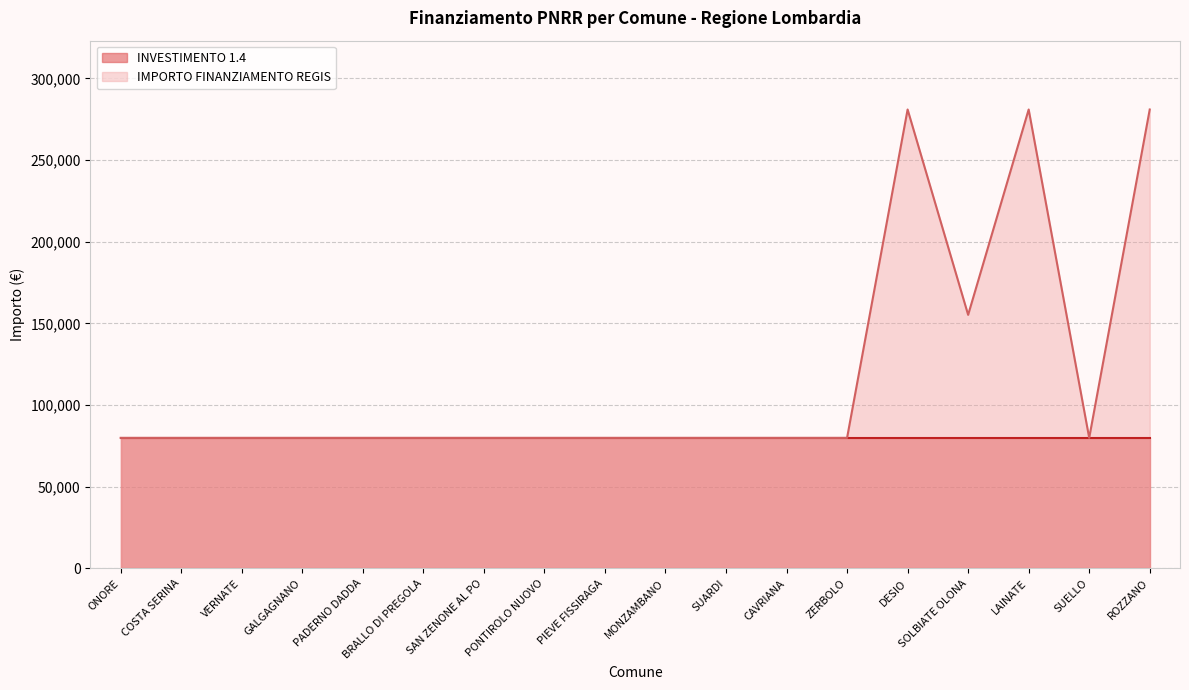

Reading left to right, what are all the values shown in this chart?

ONORE=79922	COSTA SERINA=79922	VERNATE=79922	GALGAGNANO=79922	PADERNO DADDA=79922	BRALLO DI PREGOLA=79922	SAN ZENONE AL PO=79922	PONTIROLO NUOVO=79922	PIEVE FISSIRAGA=79922	MONZAMBANO=79922	SUARDI=79922	CAVRIANA=79922	ZERBOLO=79922	DESIO=280932	SOLBIATE OLONA=155234	LAINATE=280932	SUELLO=79922	ROZZANO=280932